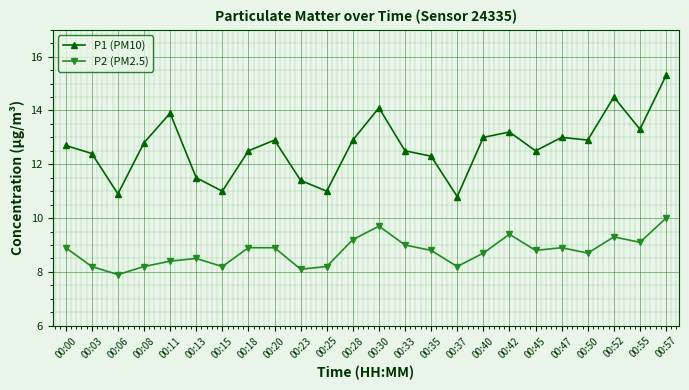

At which label does P2 (PM2.5) reach its minimum?

00:06